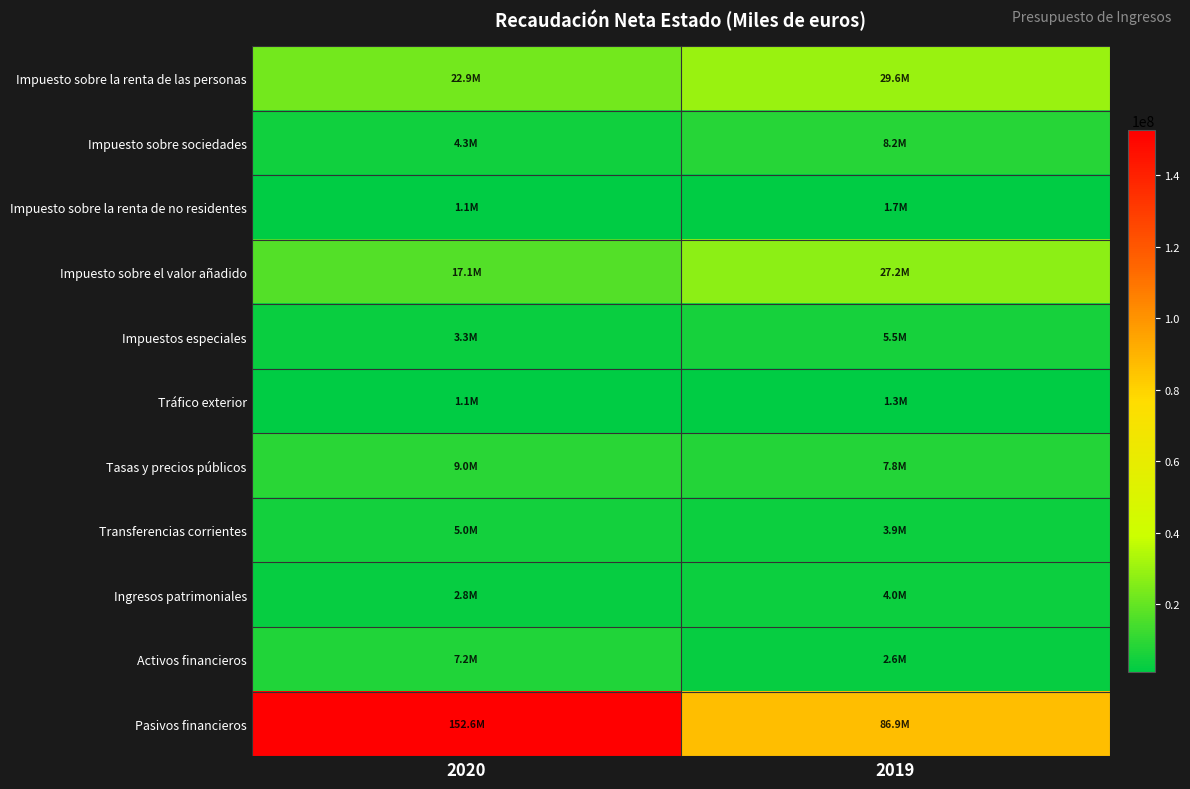

Which label corresponds to the smallest value in the chart?

2020